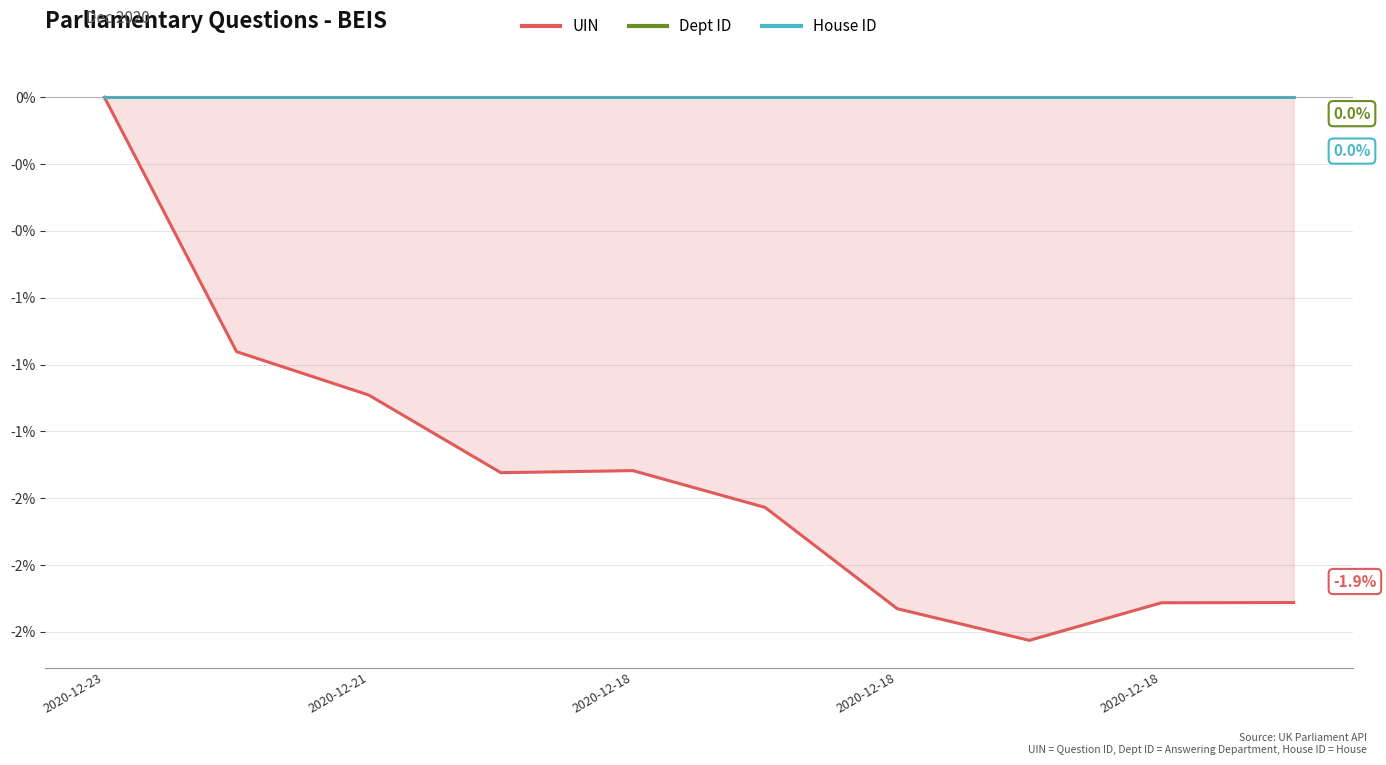

Which series has the largest total across all categories?

Dept ID